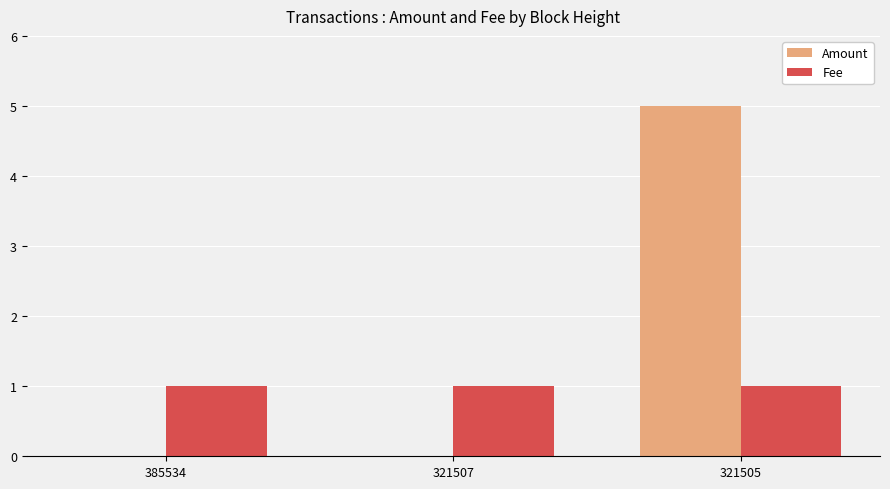

Reading left to right, extract all data points from this chart.

Amount: 0	0	5
Fee: 1	1	1